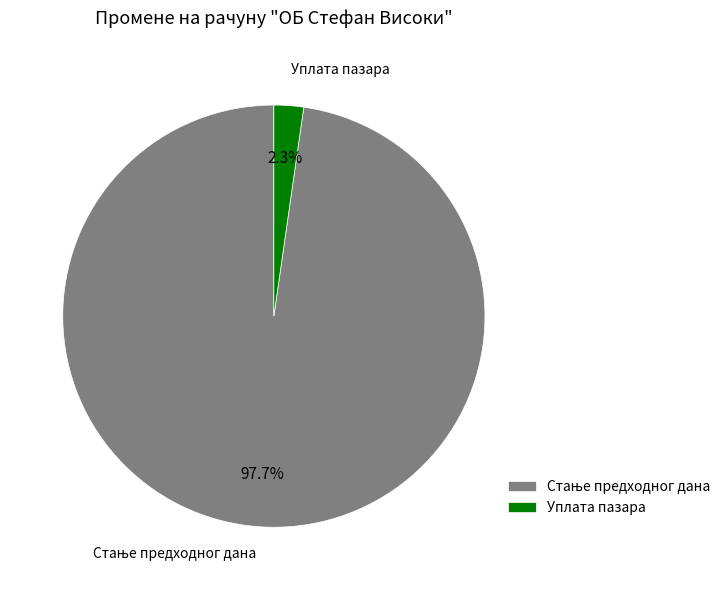

What is the smallest slice in the pie chart?

Уплата пазара